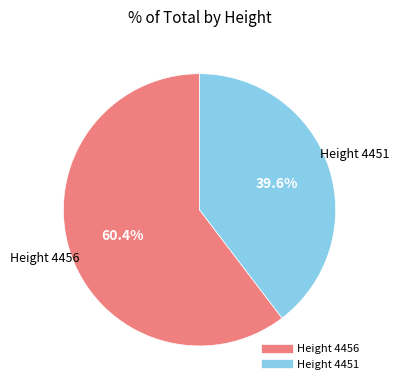

Rank the categories by value from lowest to highest.

Height 4451, Height 4456